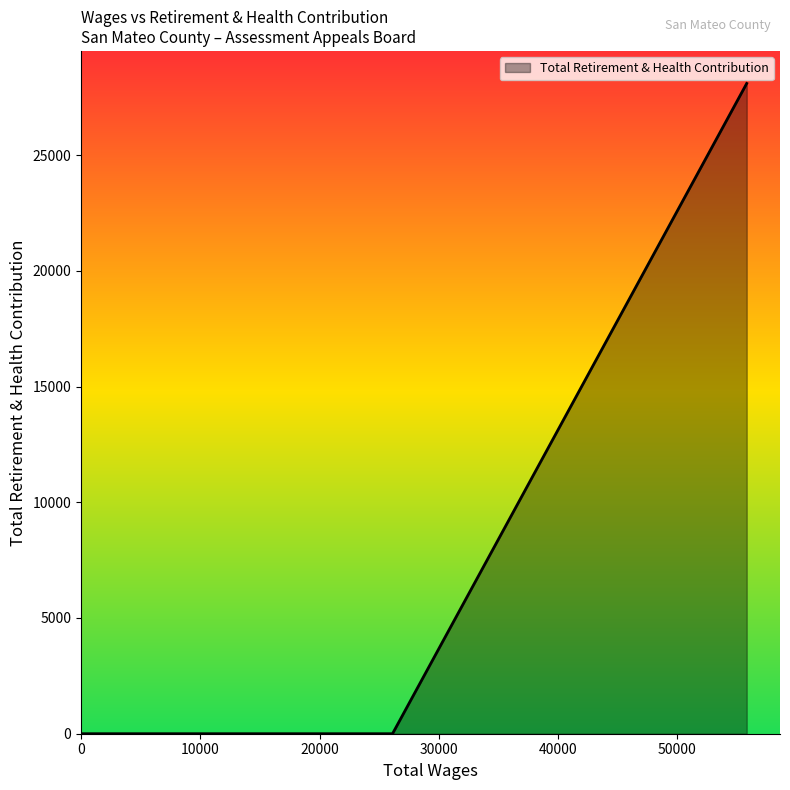

What is the maximum value shown in the chart?

28093